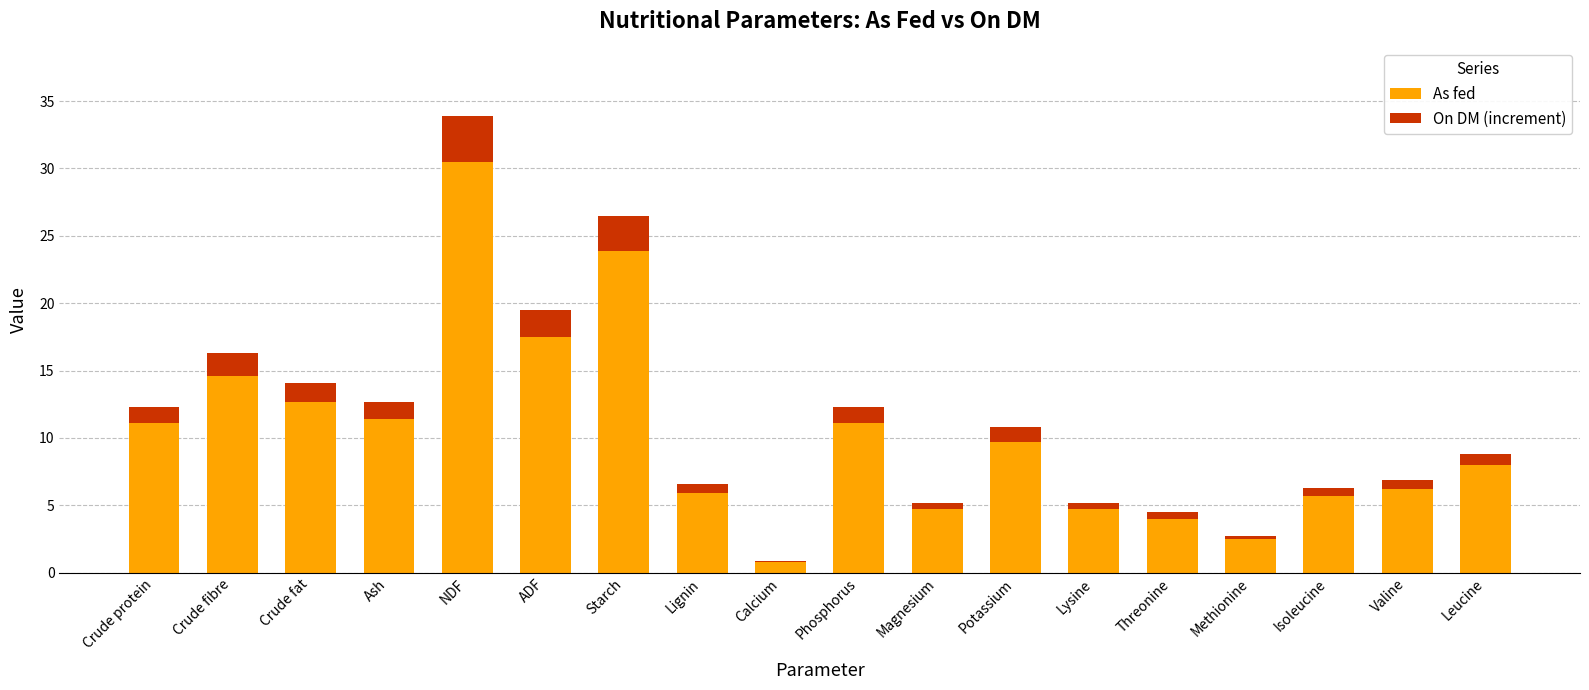

What is the total value across all series at ADF?

19.5